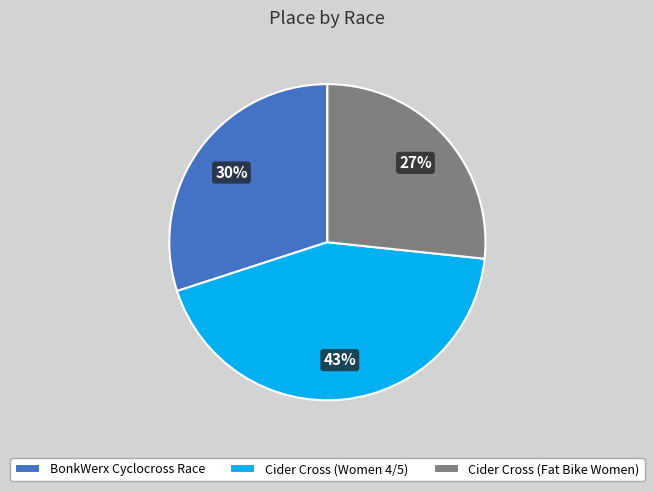

True or false: Cider Cross (Women 4/5) accounts for 54% of the total.

False